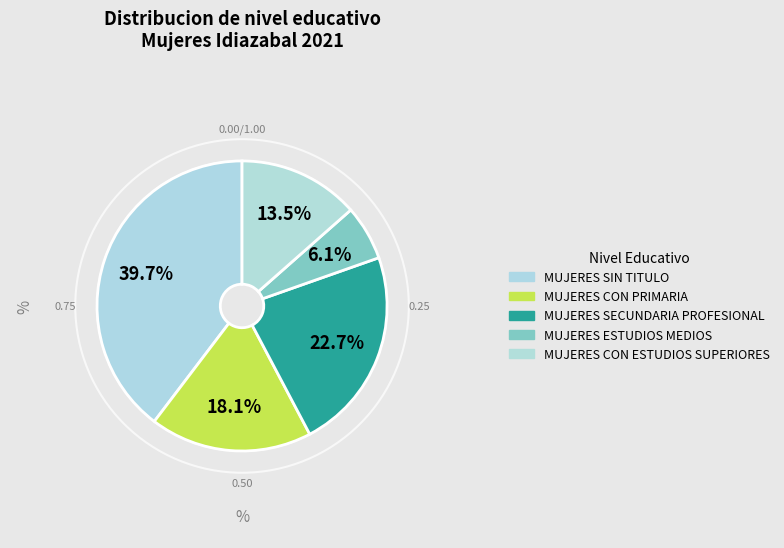

Count the number of slices in the pie.

5